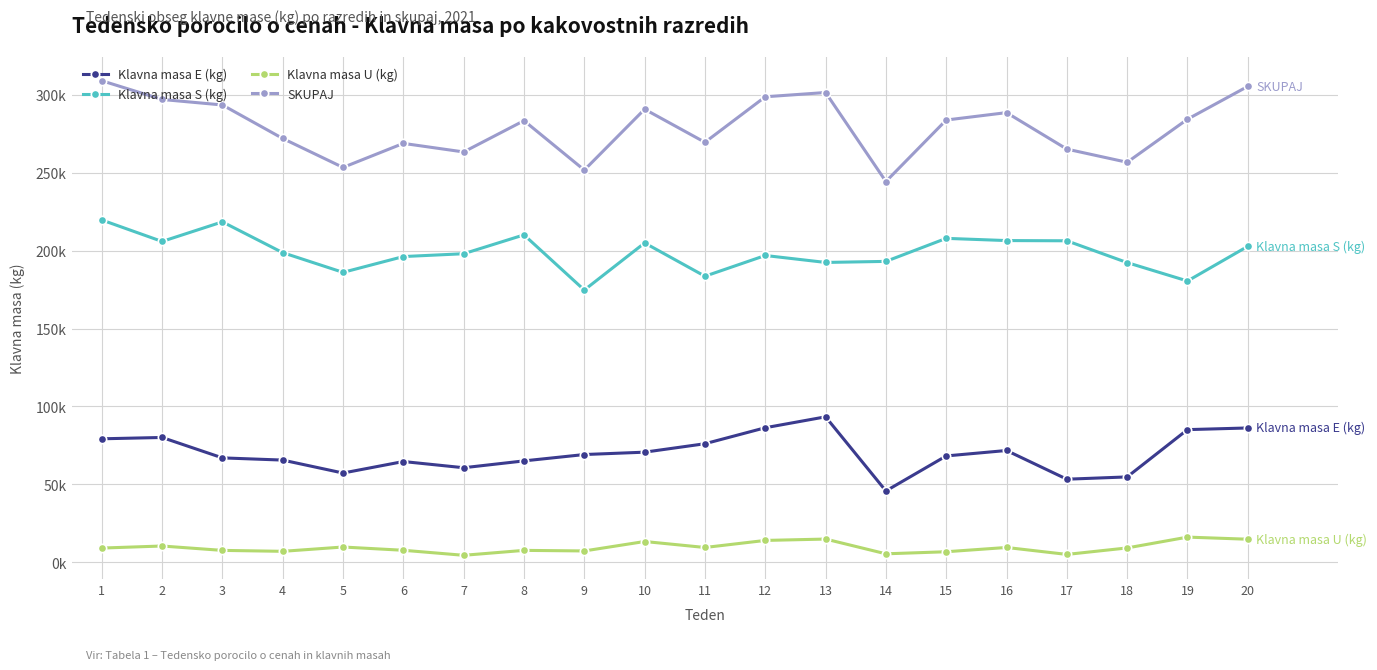

The value of Klavna masa S (kg) at 18 is 97853. True or false?

False